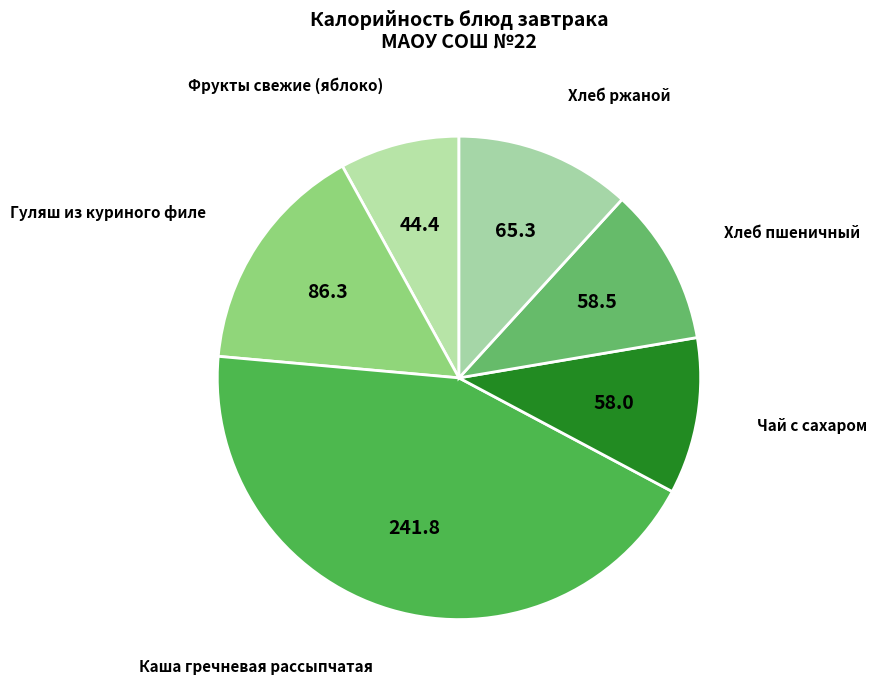

The Фрукты свежие (яблоко) slice represents 21% of the pie. True or false?

False